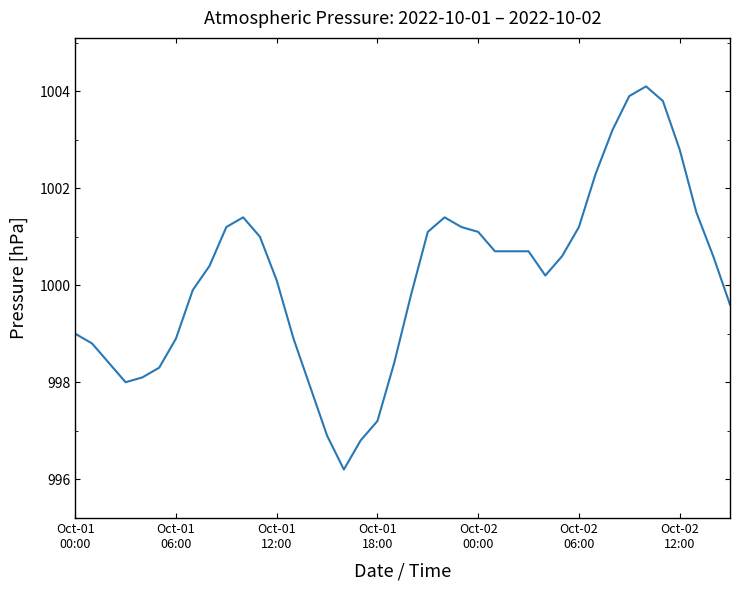

What is the smallest value displayed?

996.2